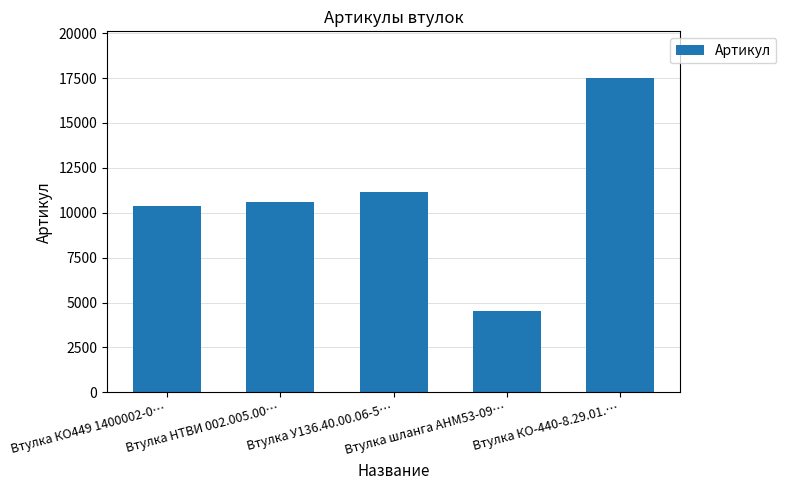

Approximately how many times larger is the value at Втулка НТВИ 002.005.00… compared to Втулка У136.40.00.06-5…?

0.9